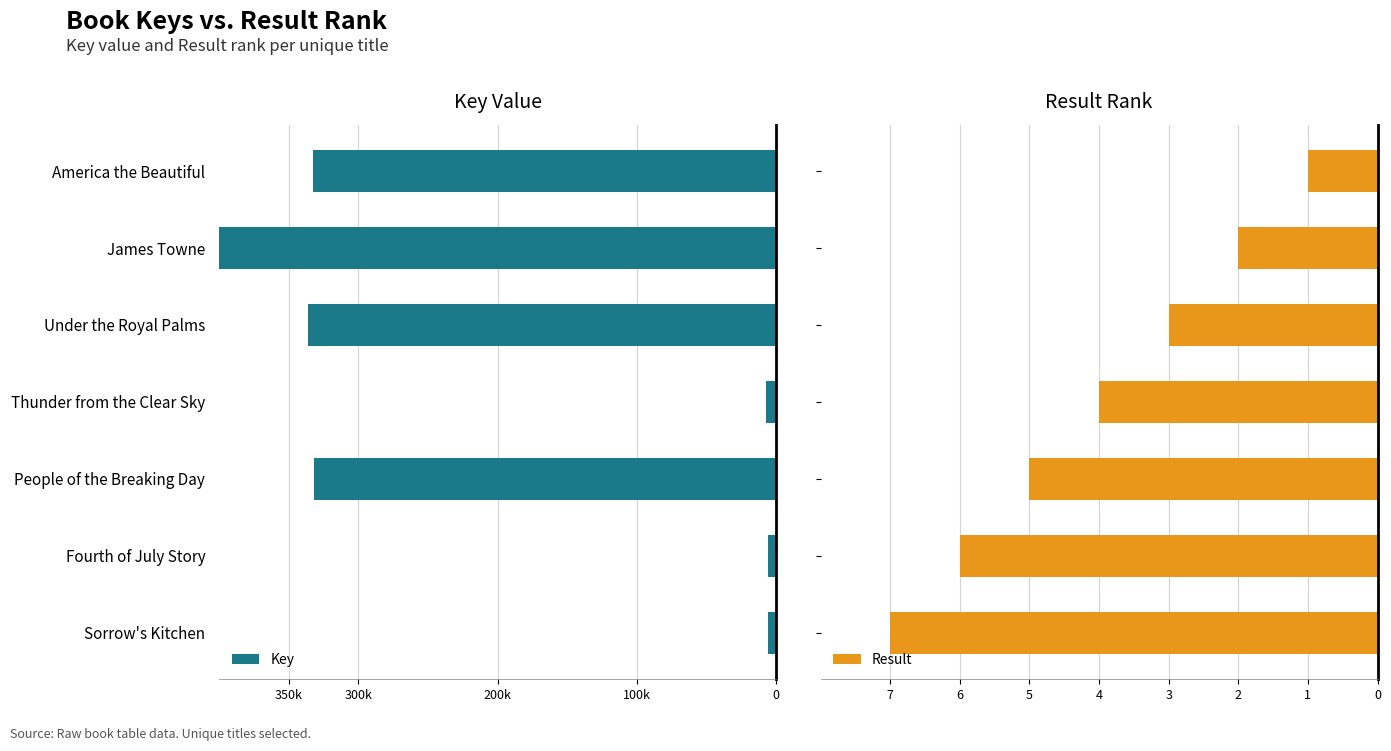

Rank the series at Under the Royal Palms from lowest to highest value.

Key, Result